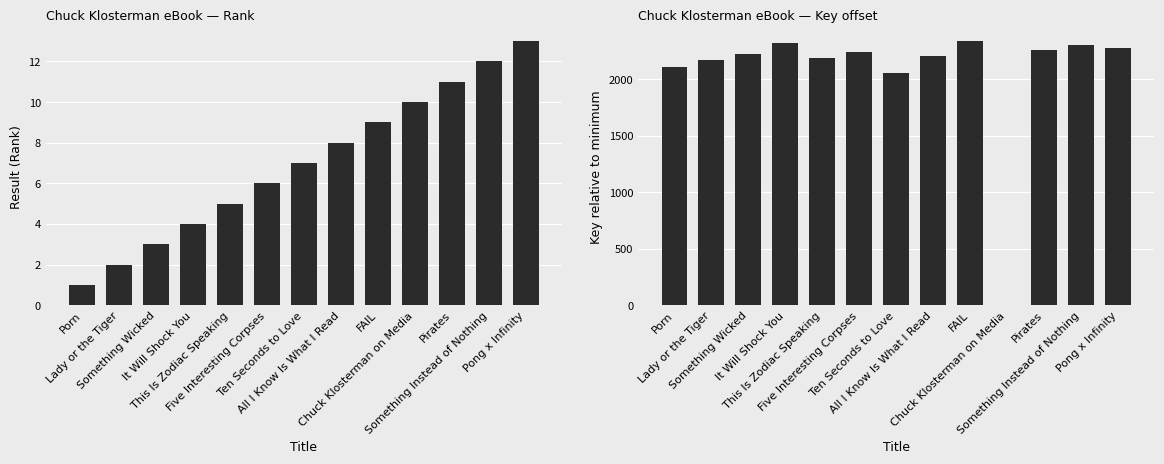

What is the total value across all series at Lady or the Tiger?

2168